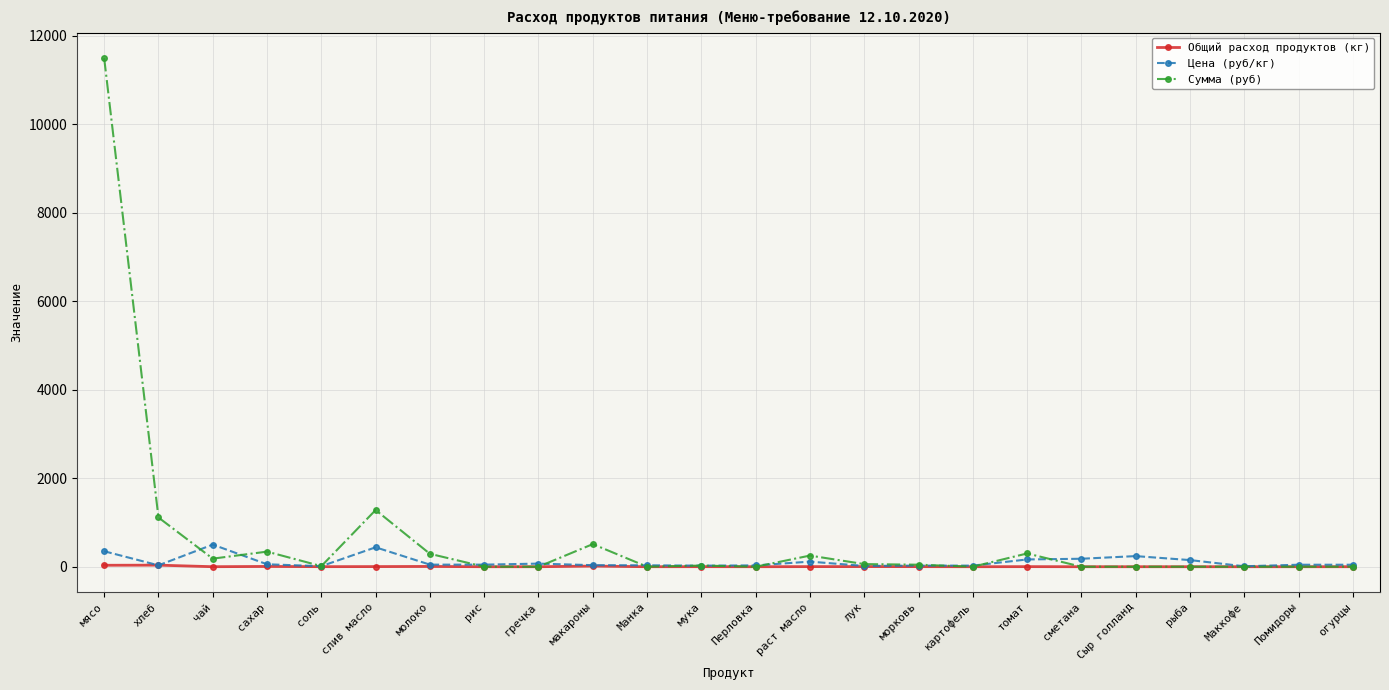

How many series are shown in this chart?

3